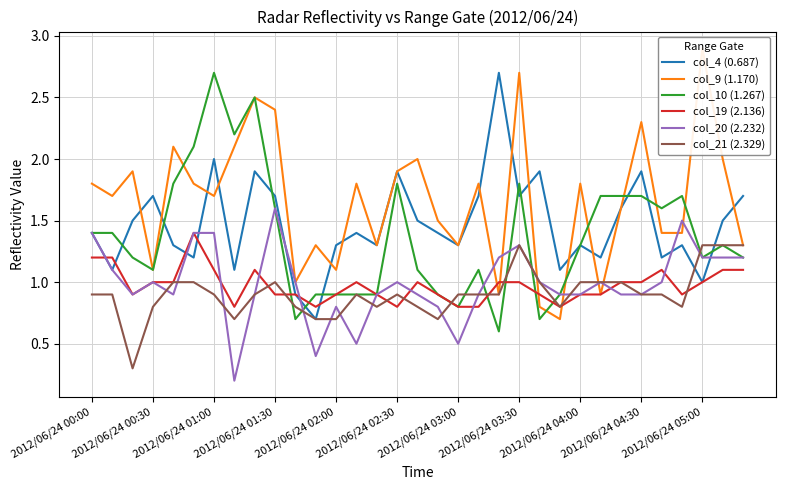

True or false: col_19 (2.136) has more than 1 points higher than both neighbors.

True